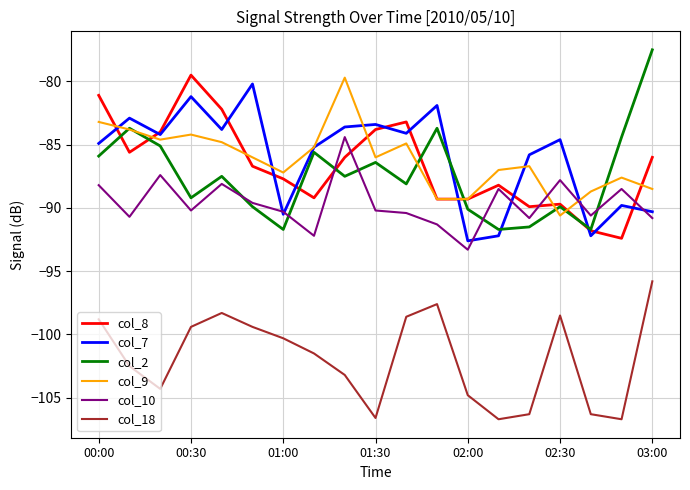

Which series ends up on top after the final intersection of col_7 and col_10?

col_7